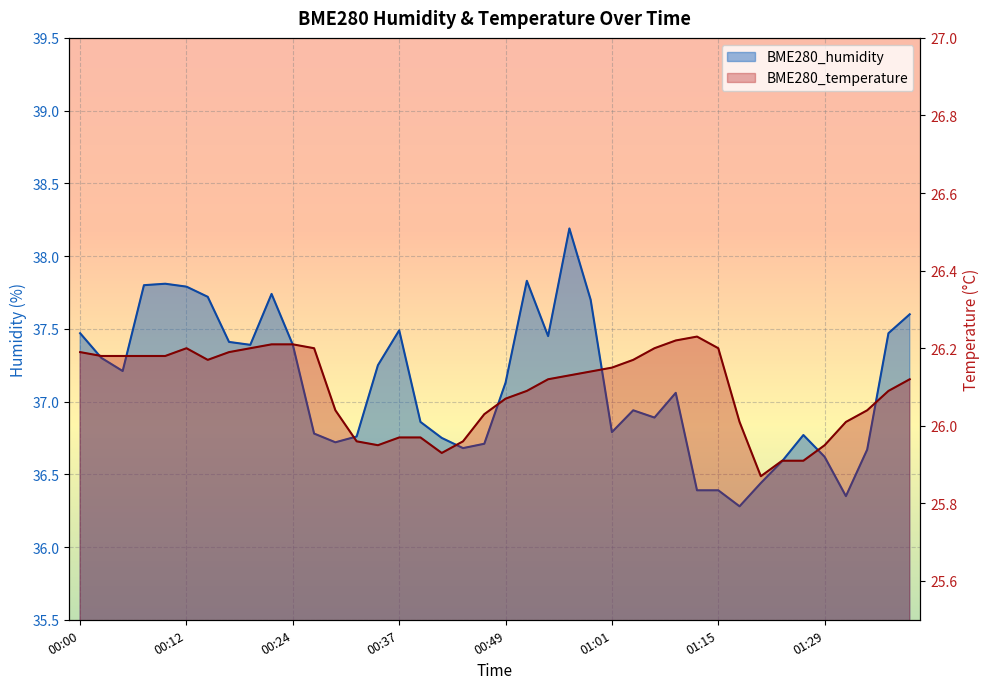

At 00:51, list the series in order from largest to smallest.

BME280_humidity, BME280_temperature